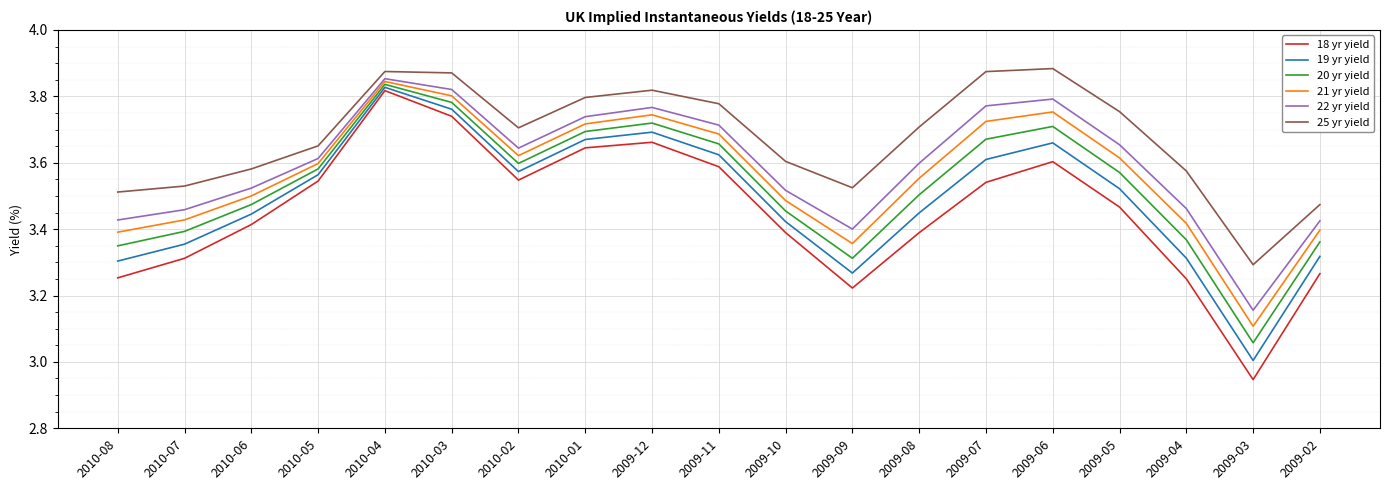

What position from the right is 2009-07?

6